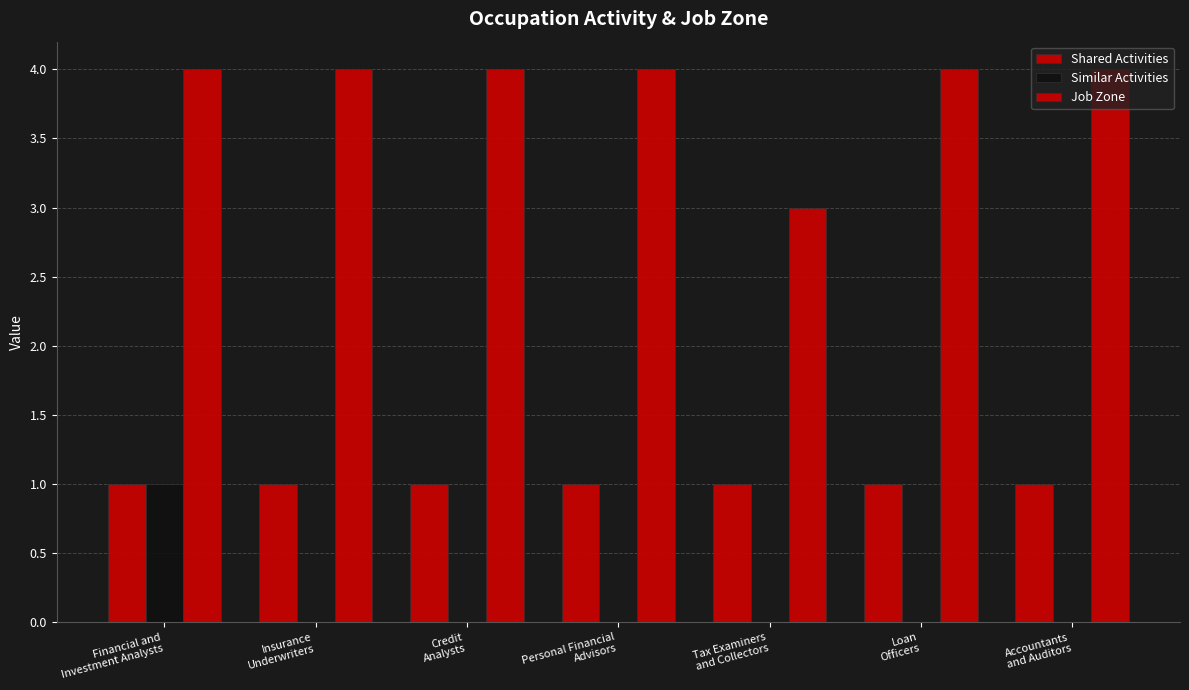

What is the label of the 7th bar from the right?

Financial and
Investment Analysts